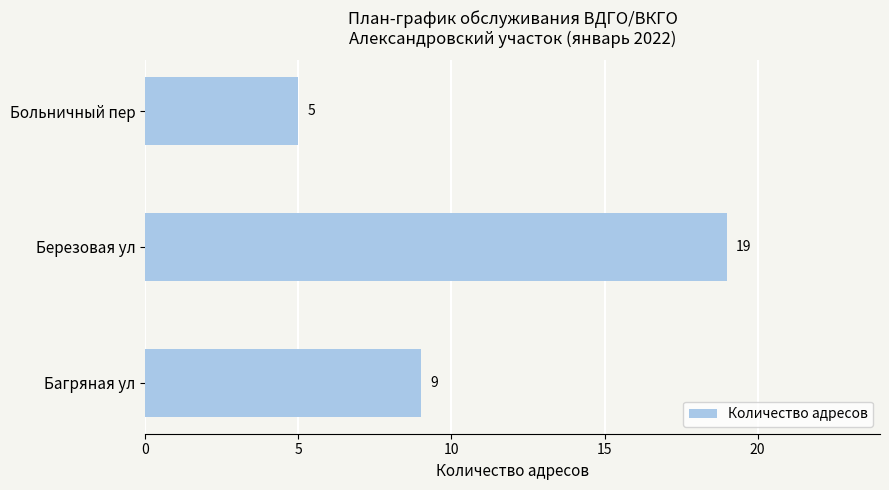

Reading bottom to top, extract all data points from this chart.

9	19	5